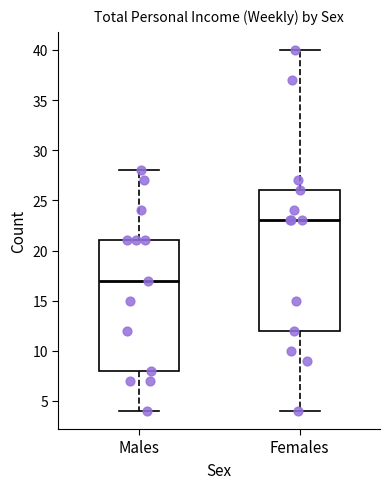

Comparing the boxes themselves (not the whiskers), which one is the tallest?

Females